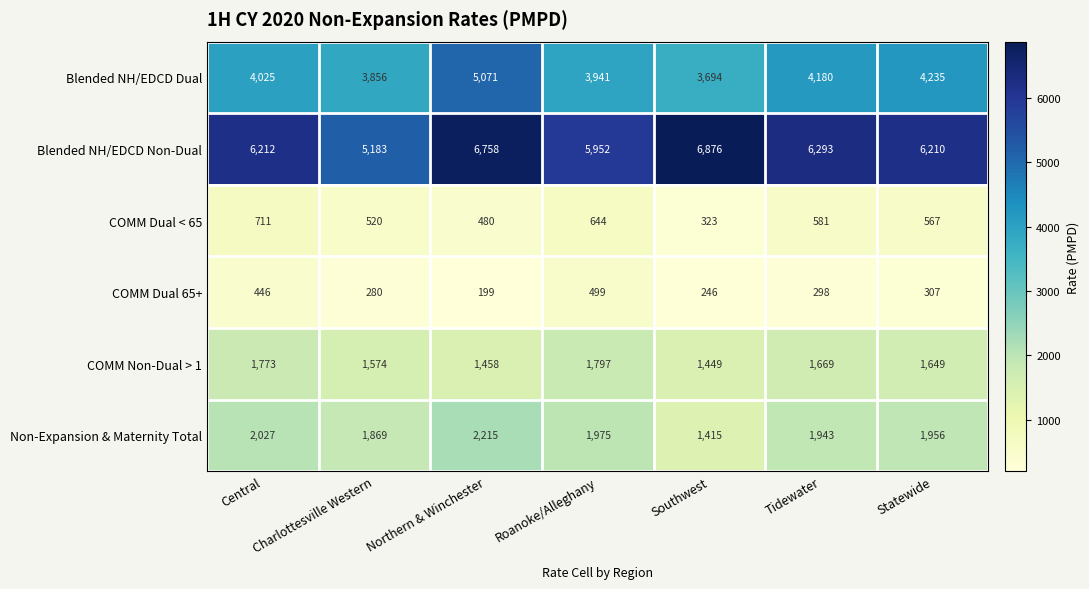

What is the smallest value displayed?

199